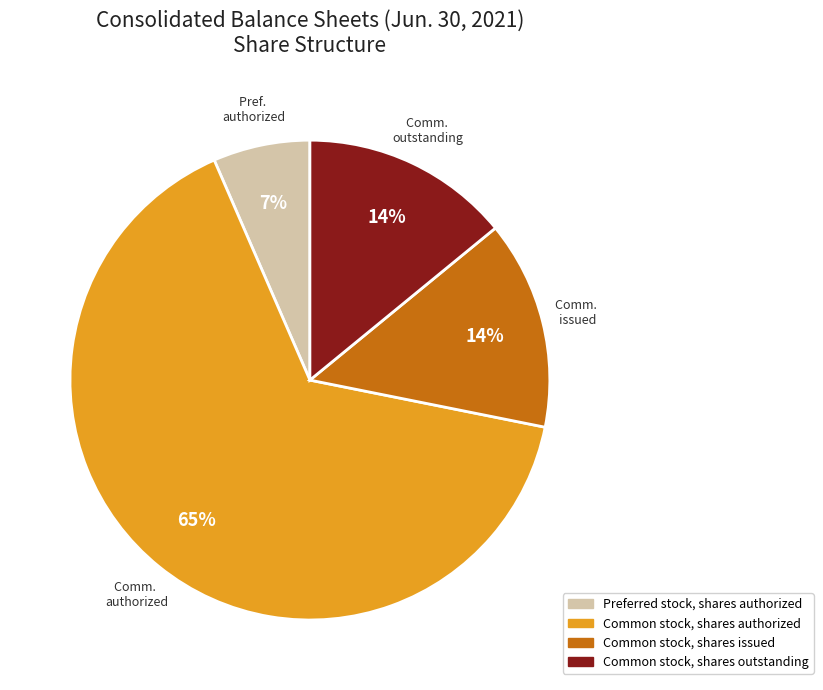

To the nearest percent, what is the average slice percentage?

25%